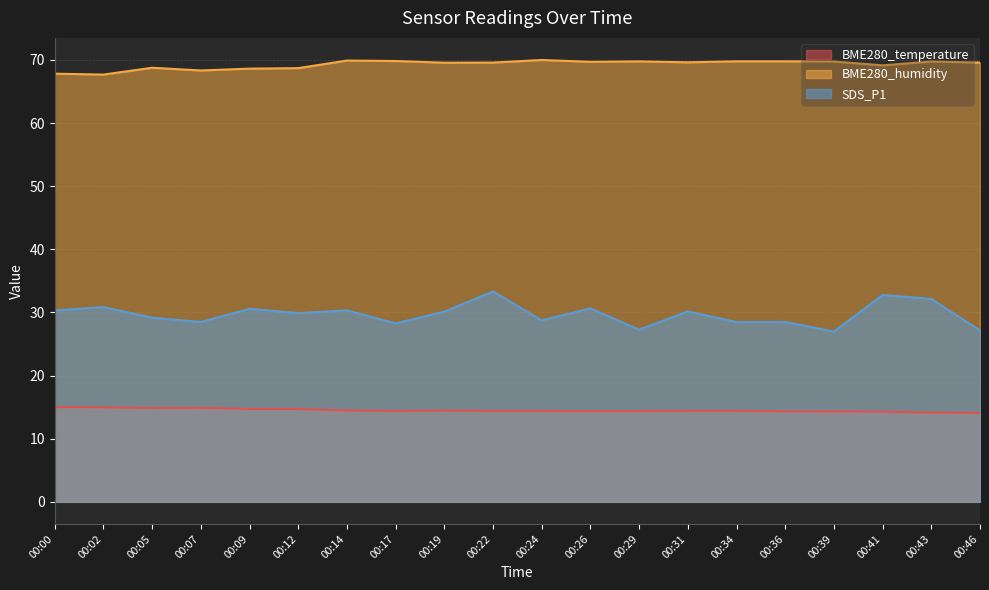

Reading left to right, list all the values displayed in this chart.

BME280_temperature: 15.0	15.0	14.9	14.9	14.7	14.7	14.5	14.4	14.4	14.4	14.4	14.4	14.4	14.4	14.4	14.3	14.3	14.3	14.1	14.1
BME280_humidity: 67.8	67.7	68.8	68.3	68.6	68.7	69.9	69.8	69.6	69.6	70.0	69.7	69.8	69.6	69.8	69.8	69.8	69.2	69.8	69.6
SDS_P1: 30.3	30.9	29.2	28.5	30.6	29.9	30.3	28.3	30.1	33.3	28.8	30.6	27.3	30.2	28.5	28.5	27.0	32.8	32.1	27.1